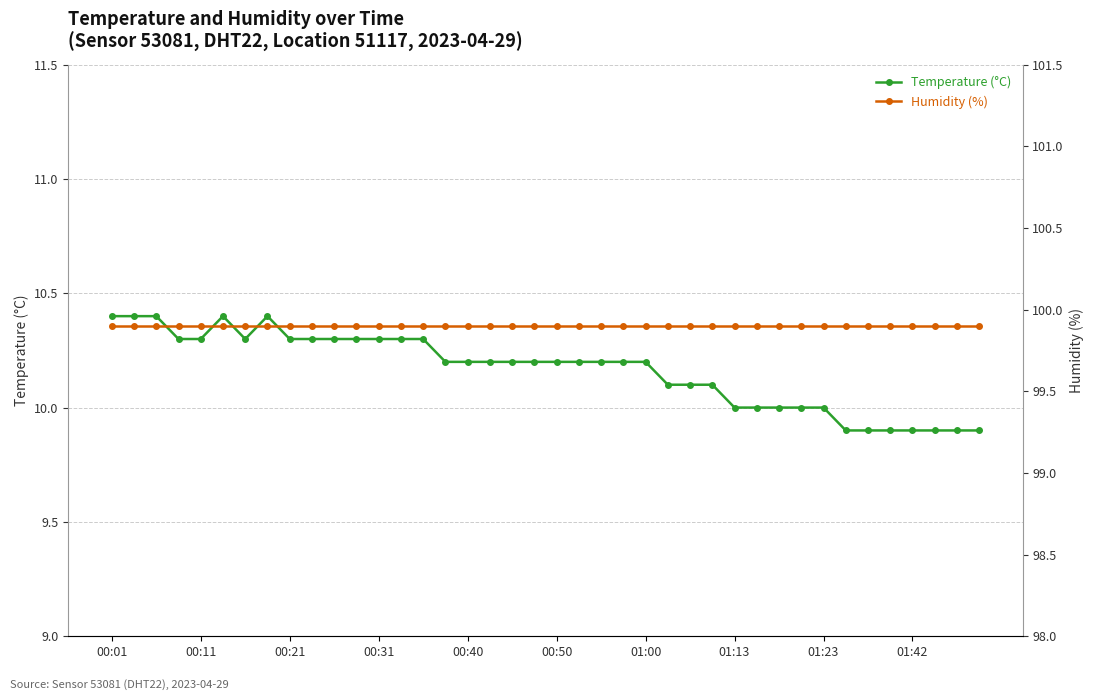

How many categories are shown in the chart?

40